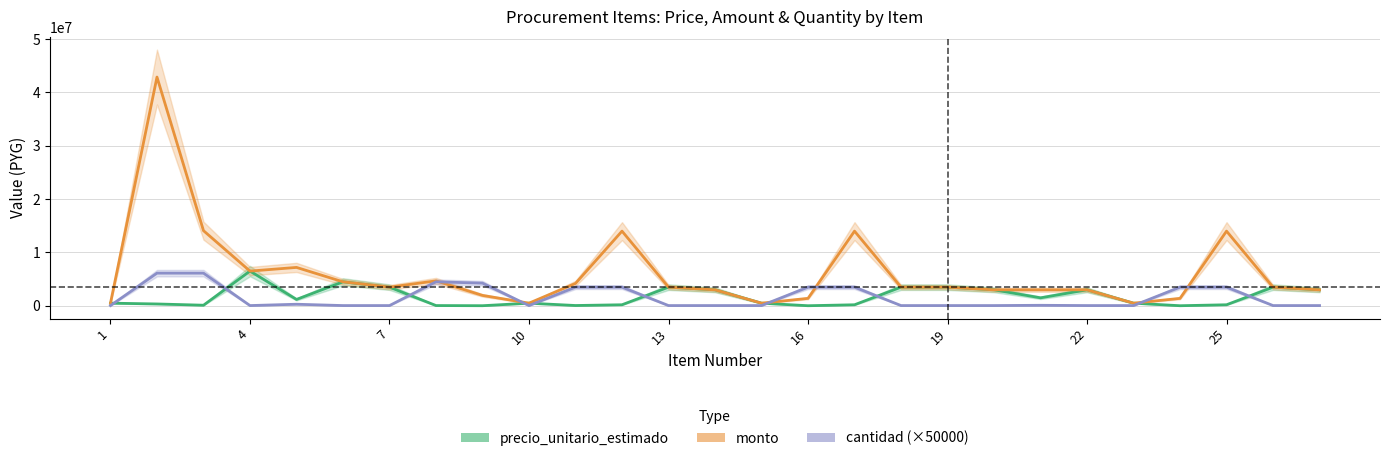

What is the sum of all precio_unitario_estimado values?

46451000